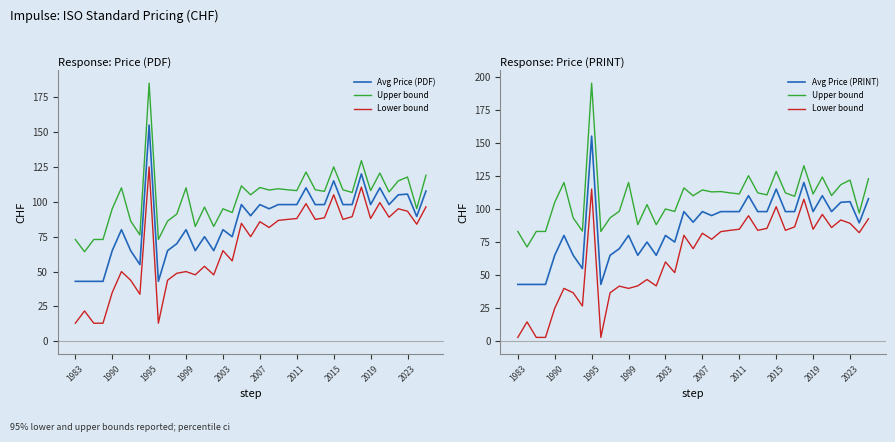

The value of Lower bound at 23 is 83.9. True or false?

True